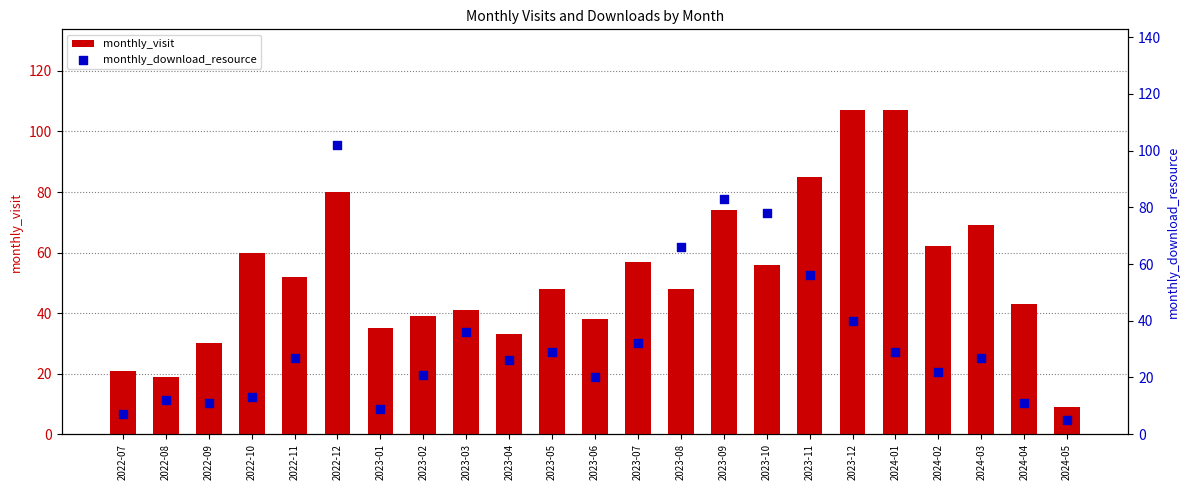

Which series has the largest total across all categories?

monthly_visit